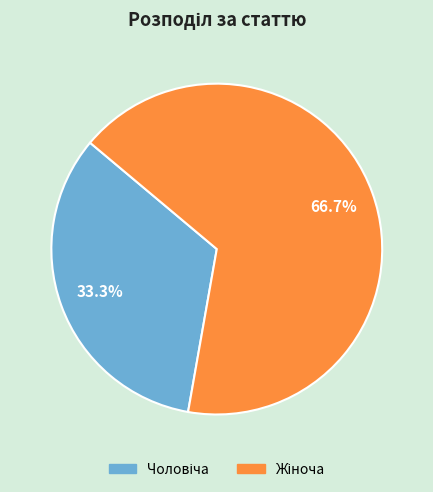

Does any single category account for the majority?

Yes